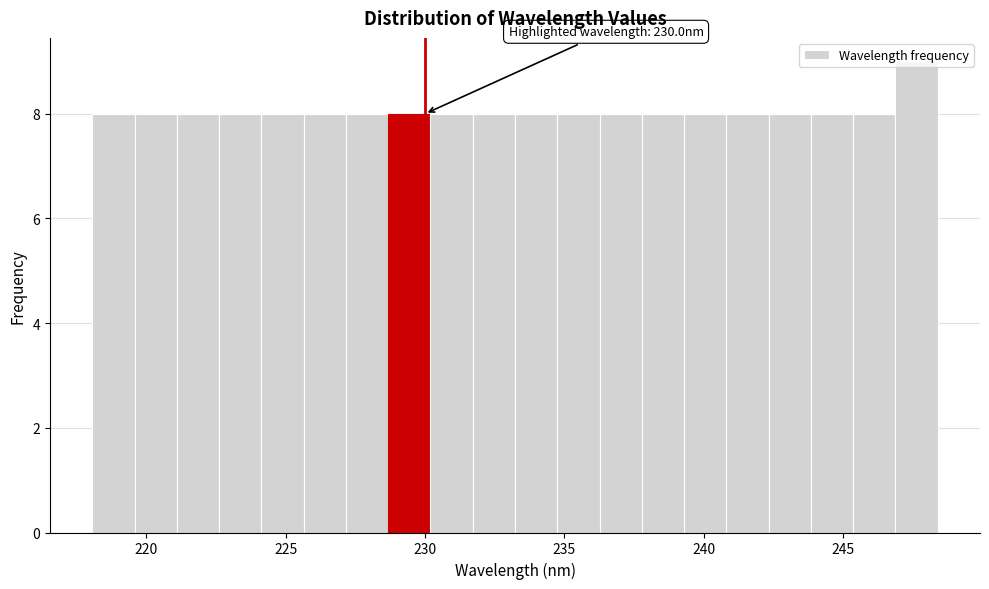

Read against the x-axis, roughly where is the centre of the tallest bar?

247.5